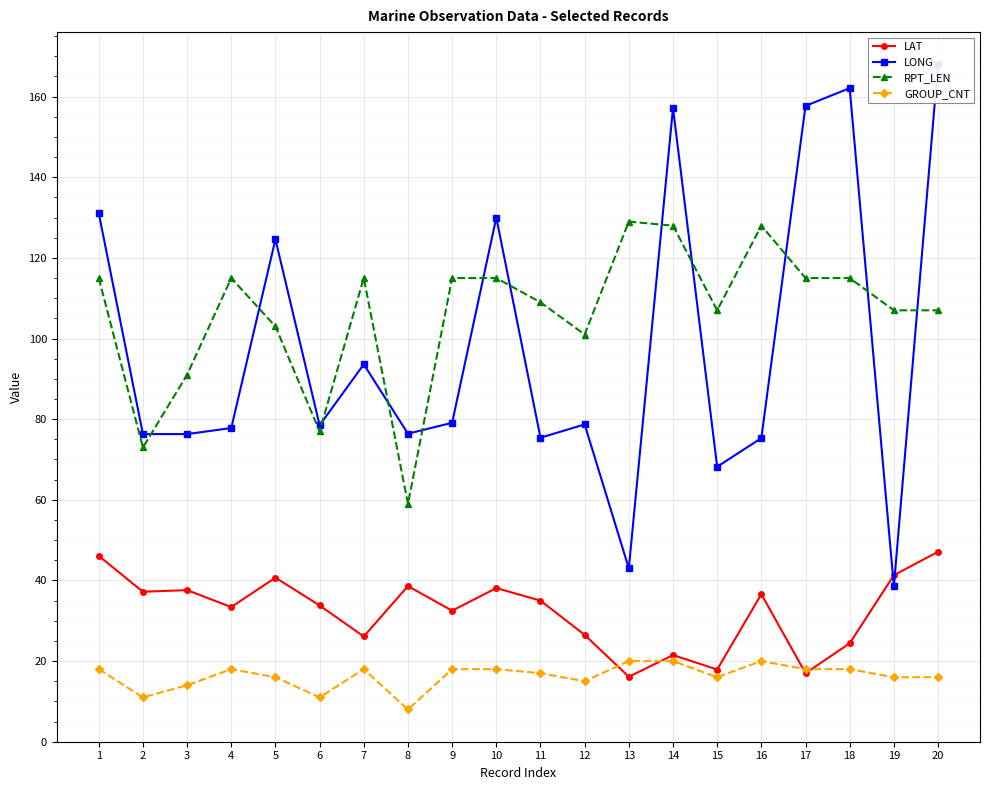

Which series changed the most between 3 and 7?

RPT_LEN